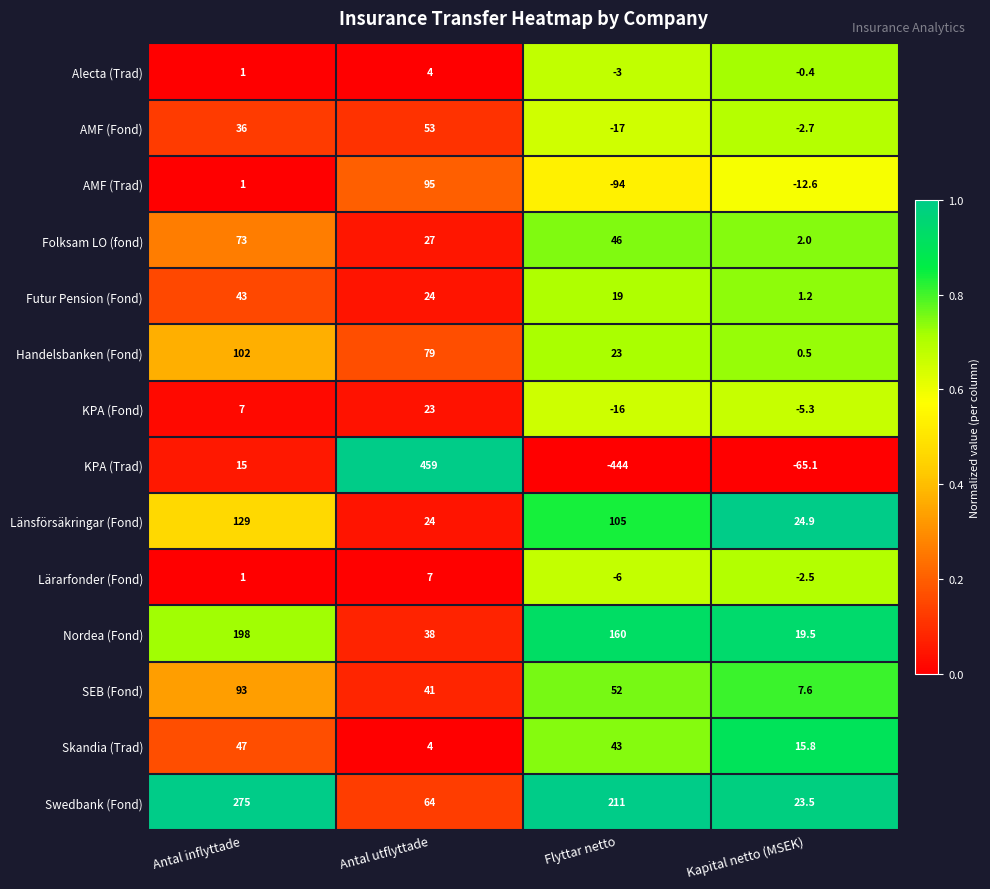

What is the total value across all series at Antal utflyttade?

942.0